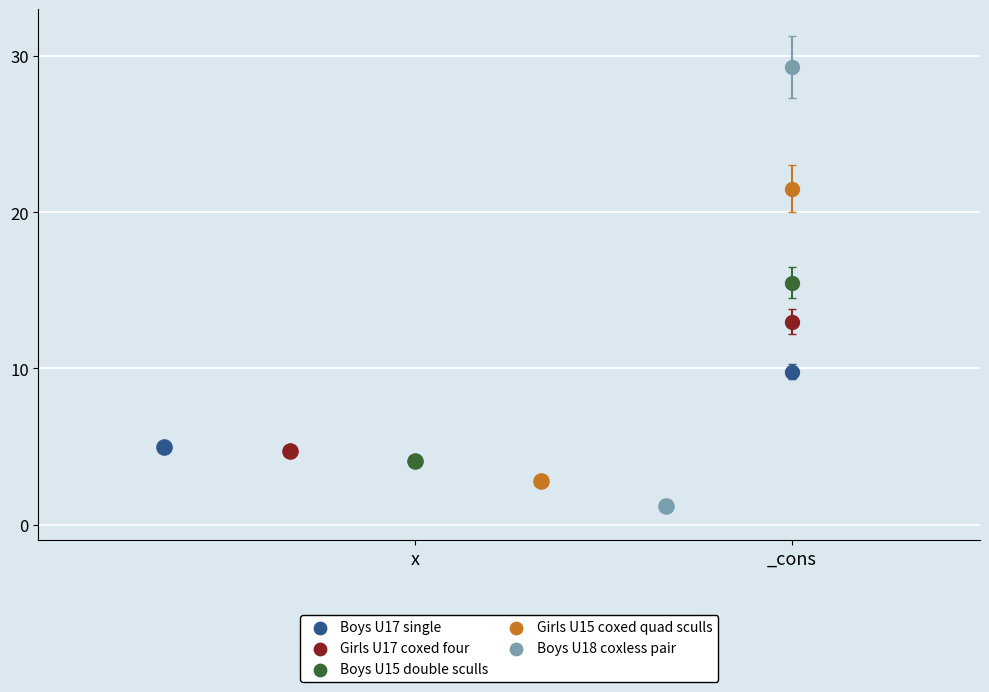

What are all the series names shown in the legend?

Boys U17 single, Girls U17 coxed four, Boys U15 double sculls, Girls U15 coxed quad sculls, Boys U18 coxless pair